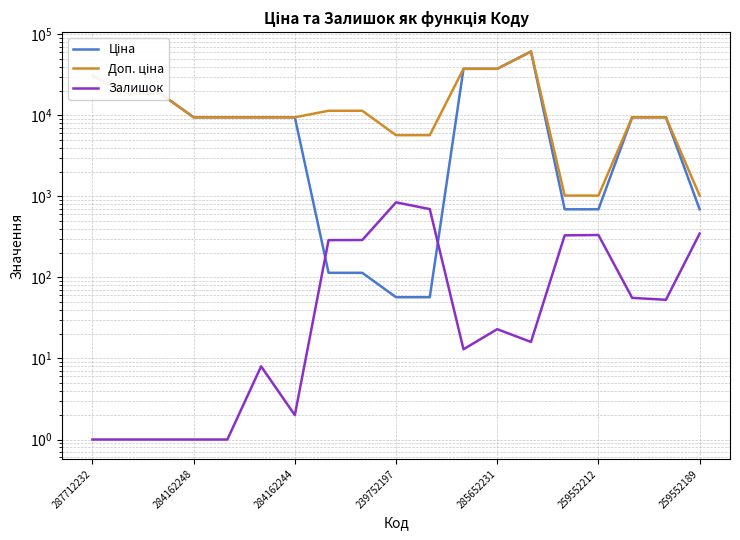

Where is Ціна nearest to the value 30745?

287712232